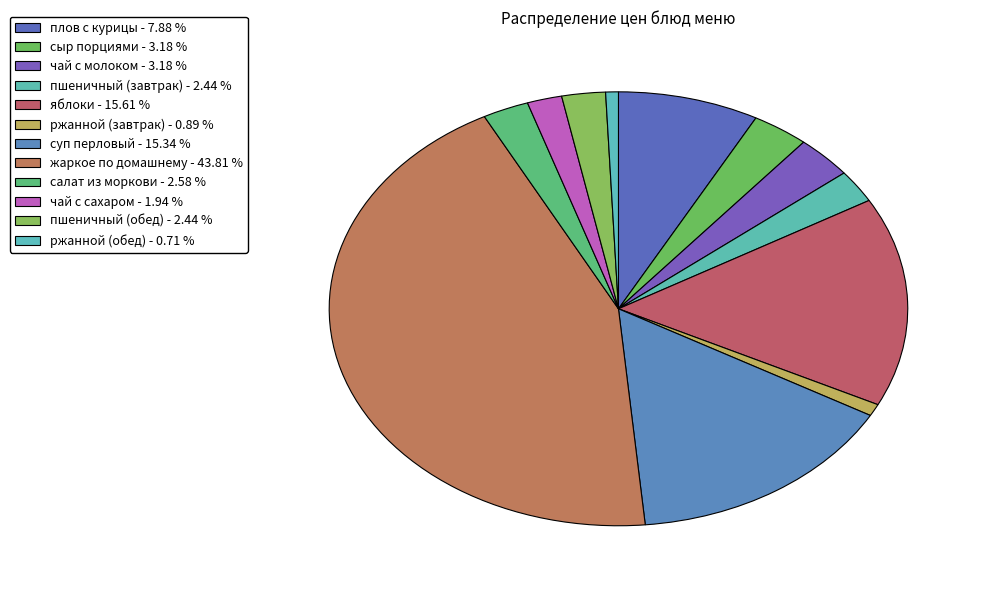

Which category has the smallest portion of the pie?

ржанной (обед)